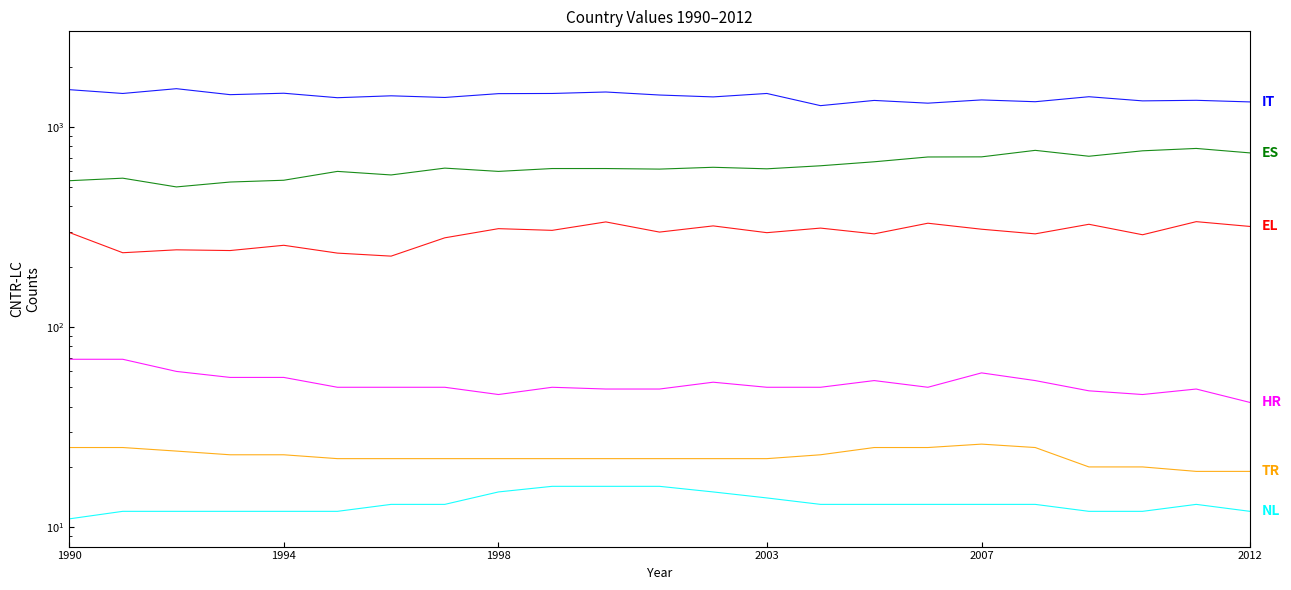

True or false: NL and TR intersect in this chart.

False